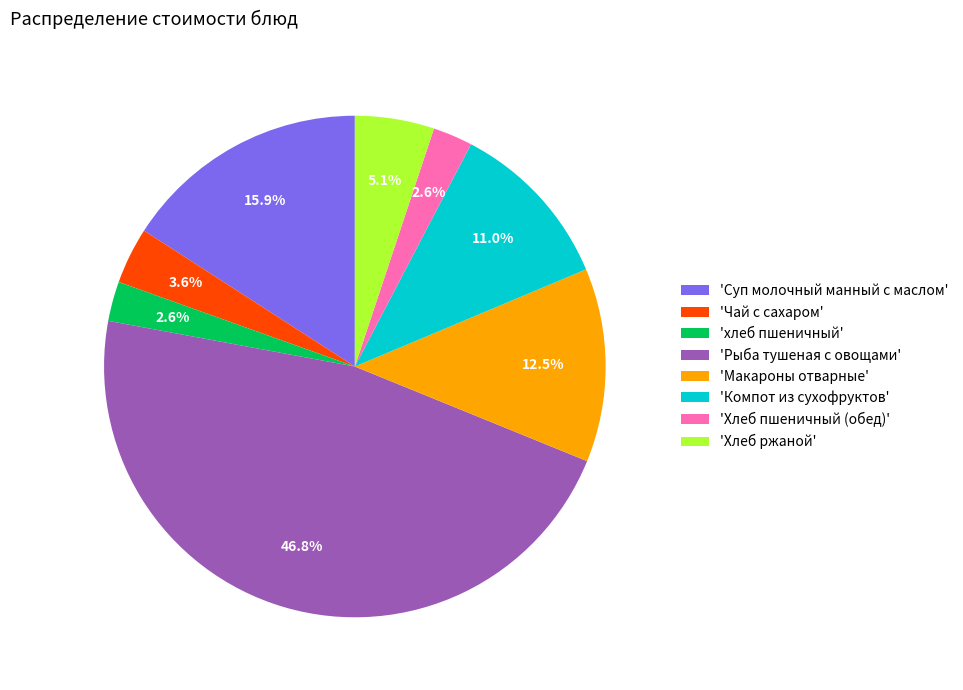

Is the sum of 'Хлеб пшеничный (обед)' and 'Макароны отварные' greater than half?

No